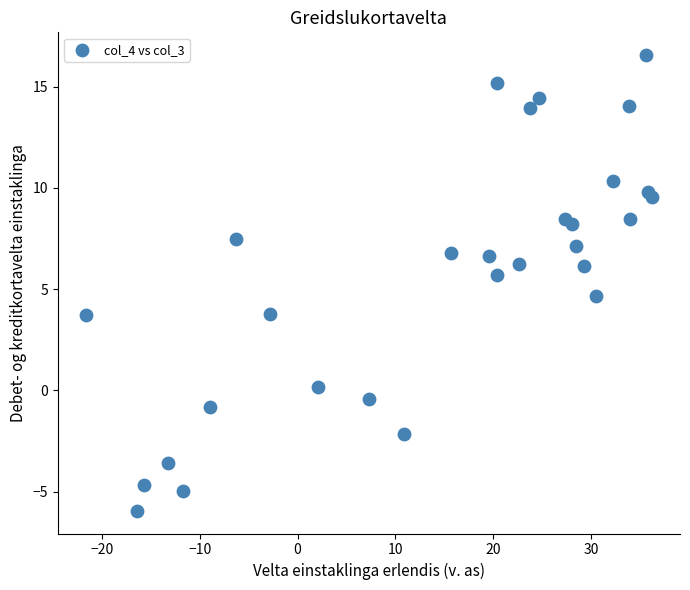

What Y value in the scatter plot is closest to 5?

4.7